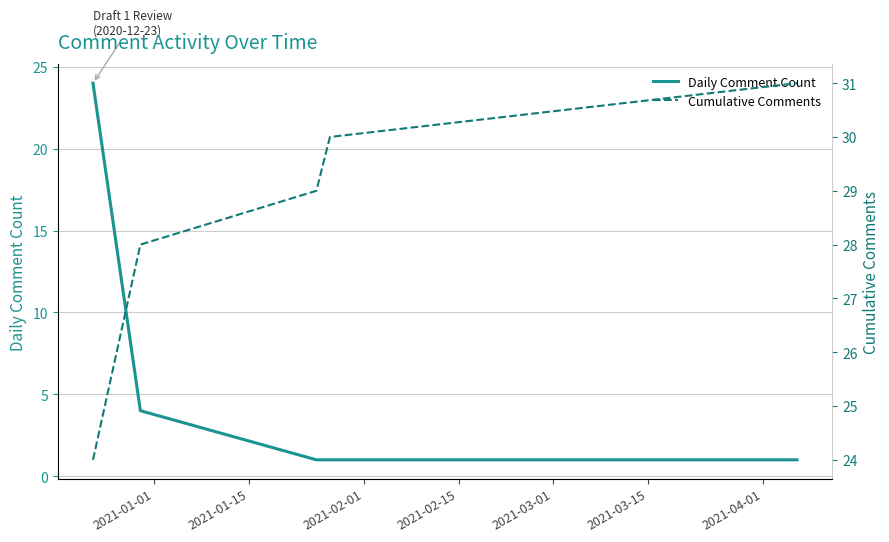

Reading left to right, list all the values displayed in this chart.

Daily Comment Count: 24	4	1	1	1
Cumulative Comments: 24	28	29	30	31